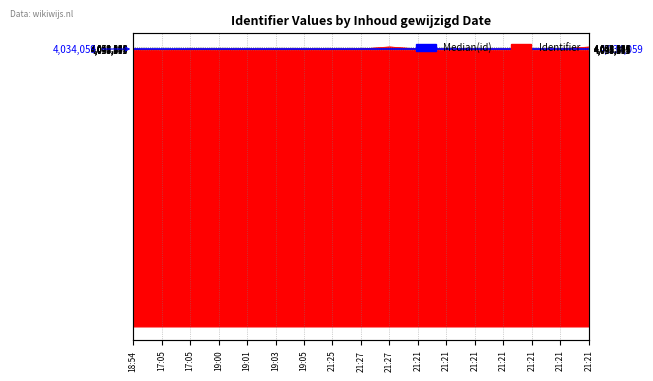

True or false: the data has more than 0 interior local peaks.

True